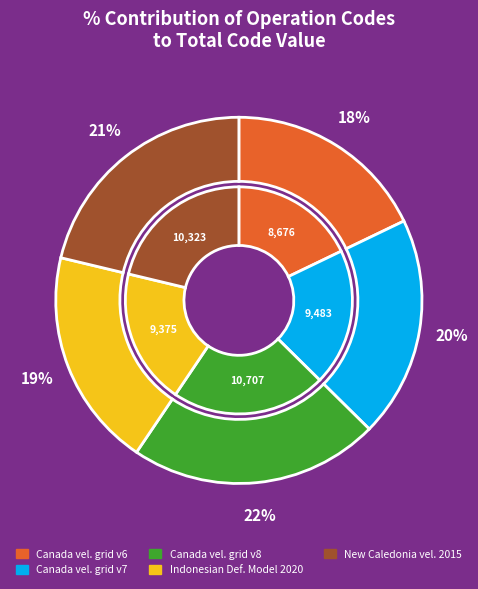

The Indonesian Deformation Model 2020 slice represents 13% of the pie. True or false?

False